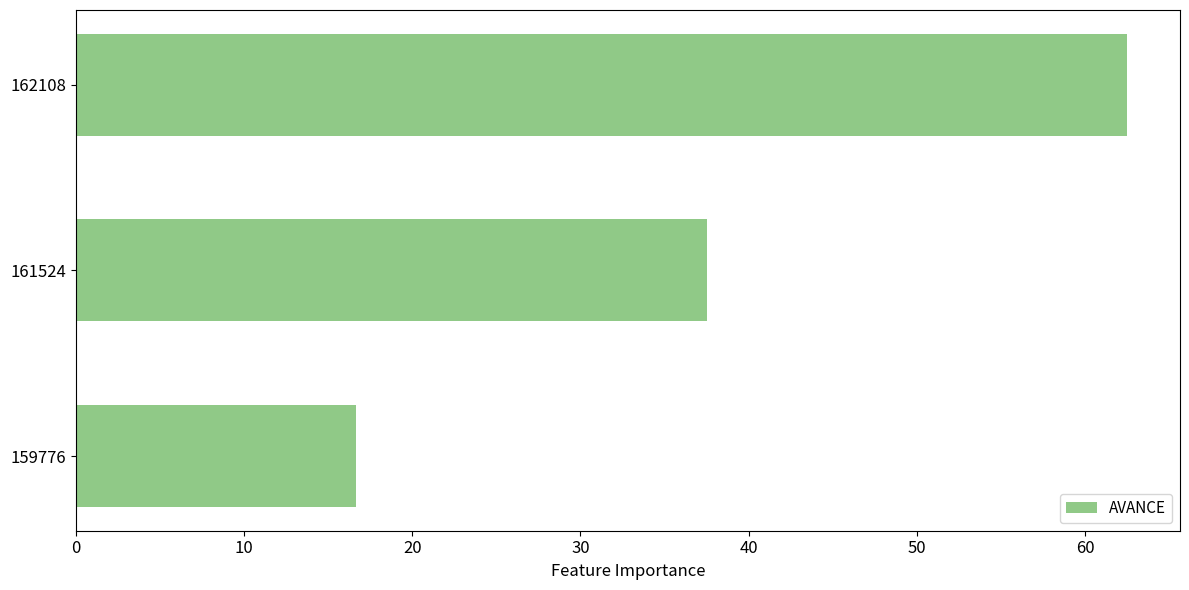

Reading bottom to top, extract all data points from this chart.

159776=16.7	161524=37.5	162108=62.5